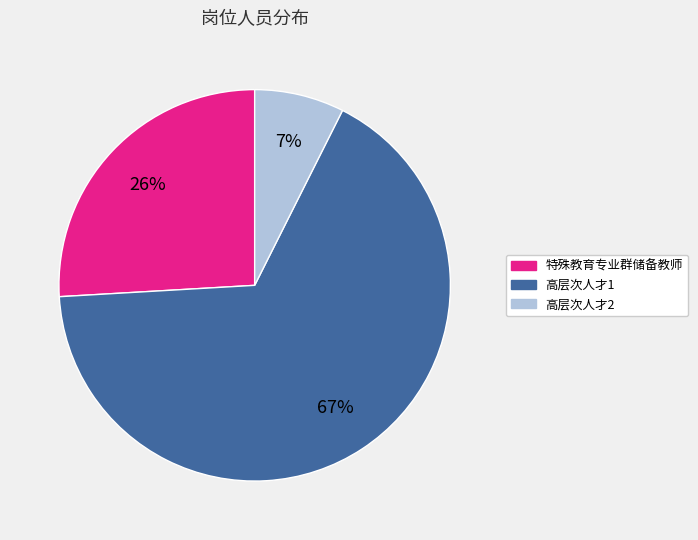

Which slice is the smallest?

高层次人才2